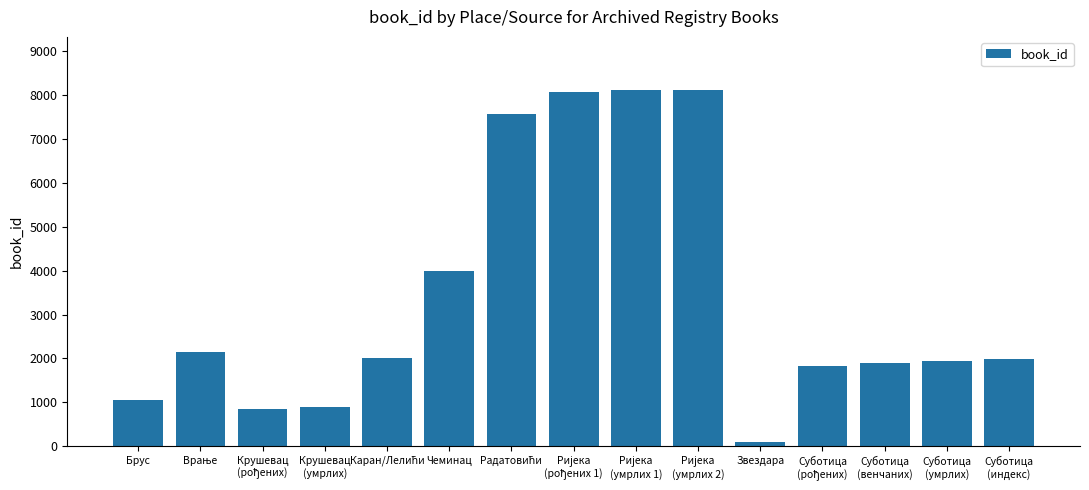

What is the smallest value displayed?

84